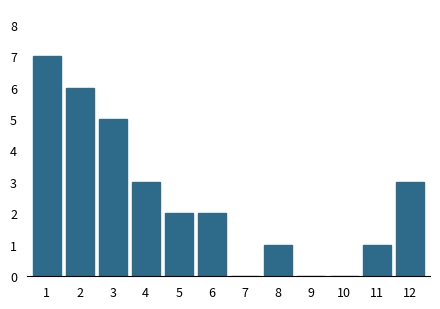

Reading left to right, extract all data points from this chart.

1=7	2=6	3=5	4=3	5=2	6=2	7=0	8=1	9=0	10=0	11=1	12=3